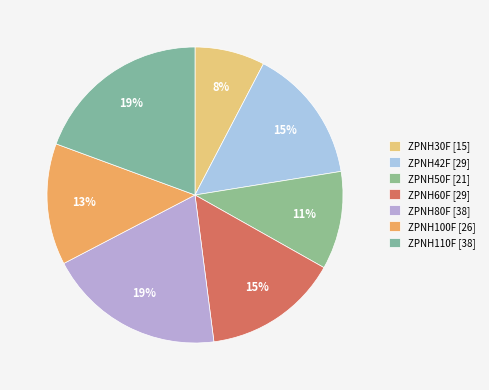

Is ZPNH100F the majority of the pie?

No